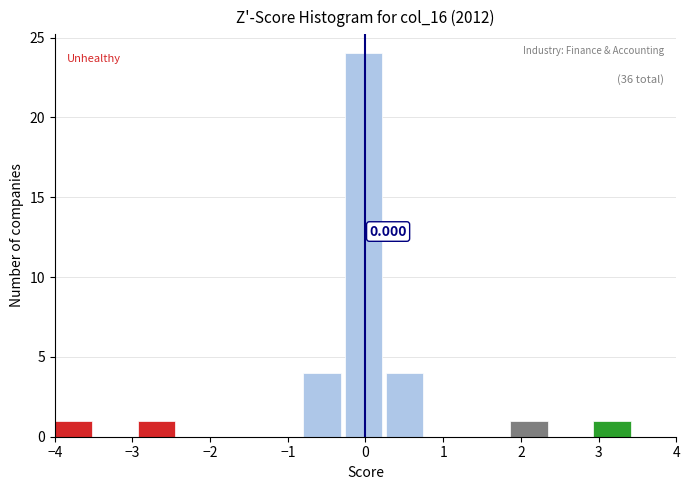

Which range on the x-axis has the tallest bar?

-0.3 to 0.3